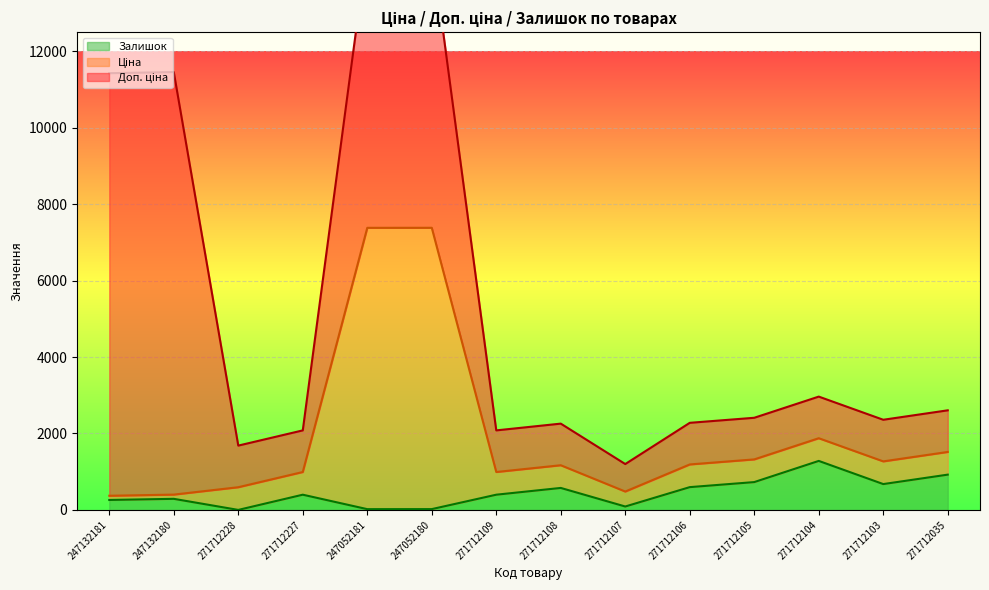

What is the highest value of the Залишок series?

1282